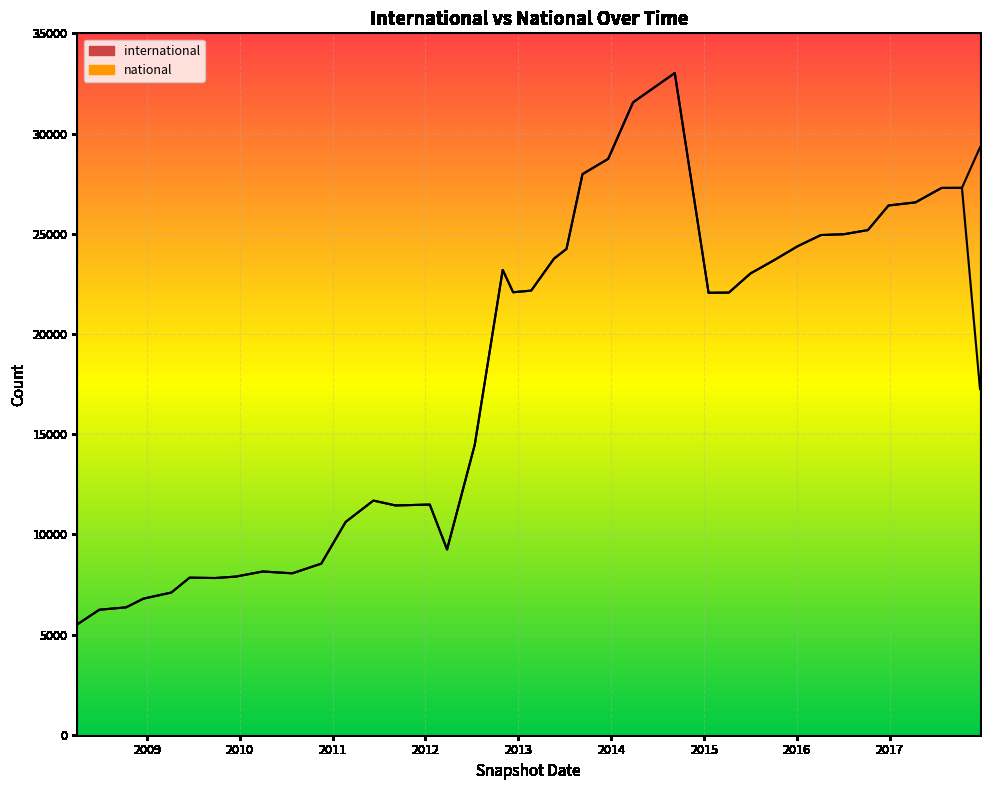

Which series has the largest range (max minus min)?

international